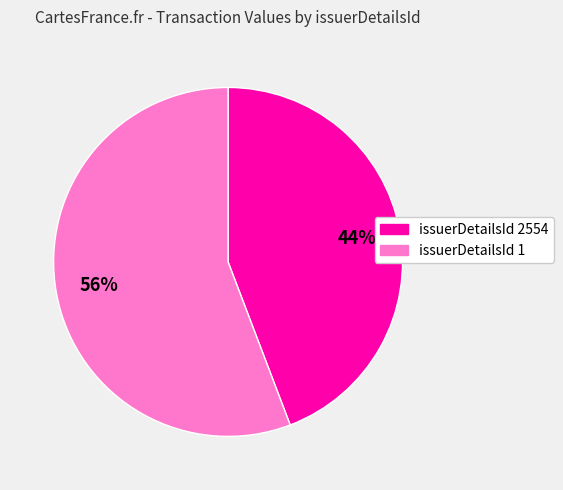

Does any single category account for the majority?

Yes